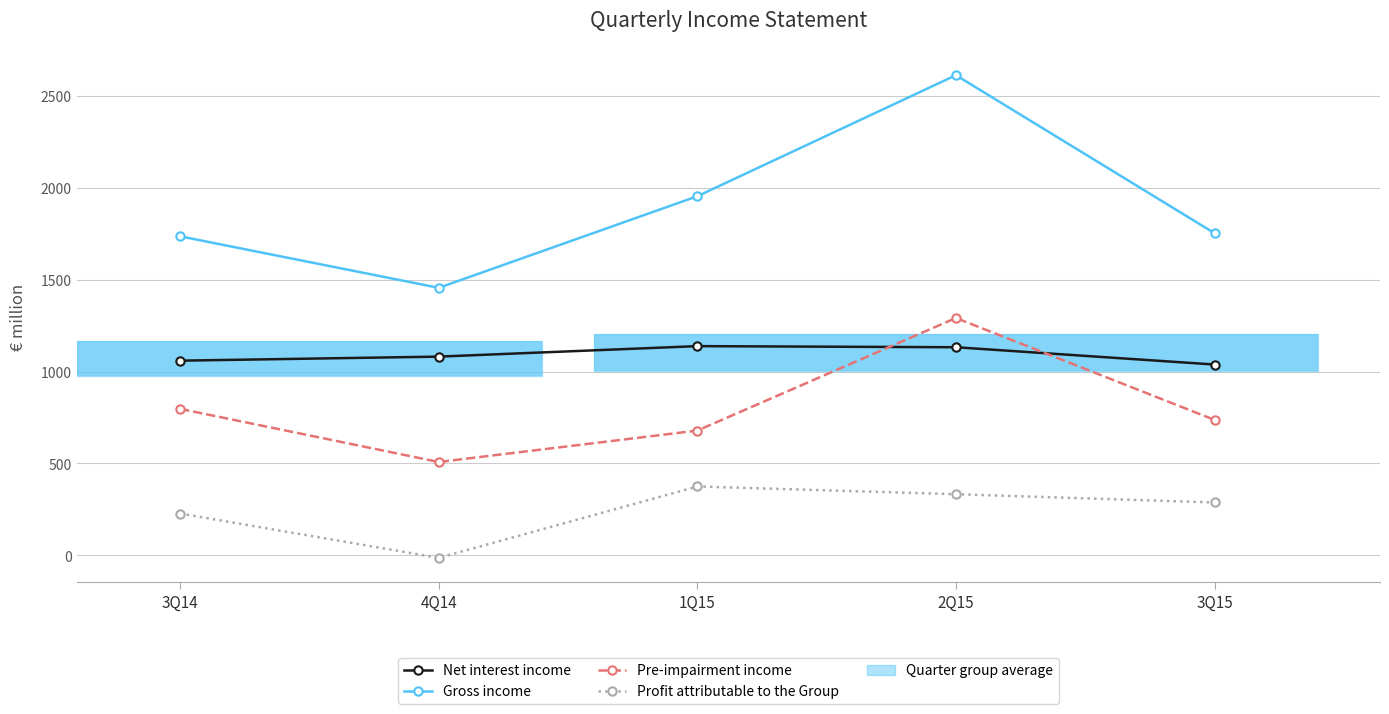

How many data points in Net interest income are above 1081?

2